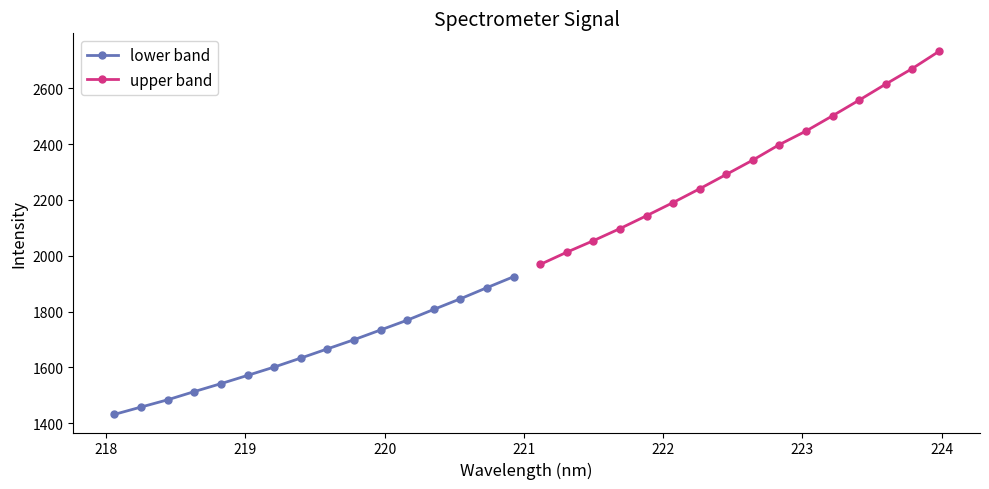

True or false: upper band and lower band intersect in this chart.

False